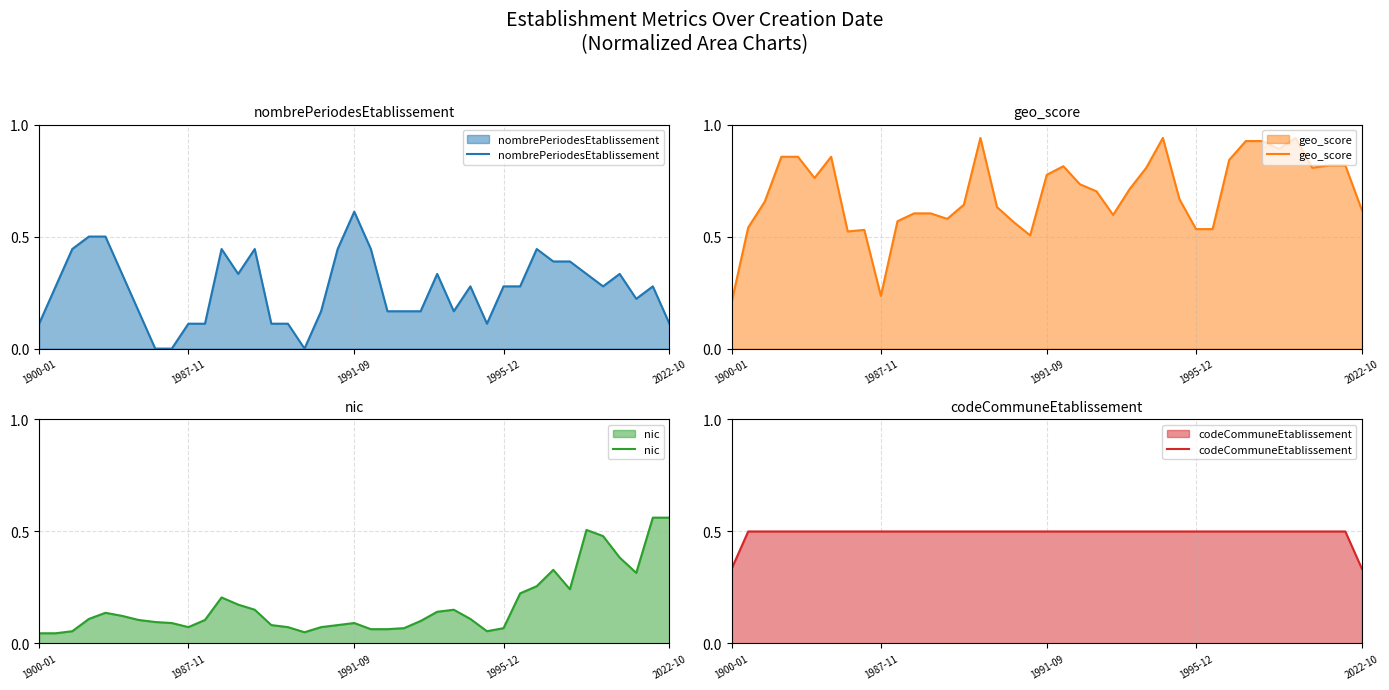

What is the average value of the codeCommuneEtablissement series?

0.5